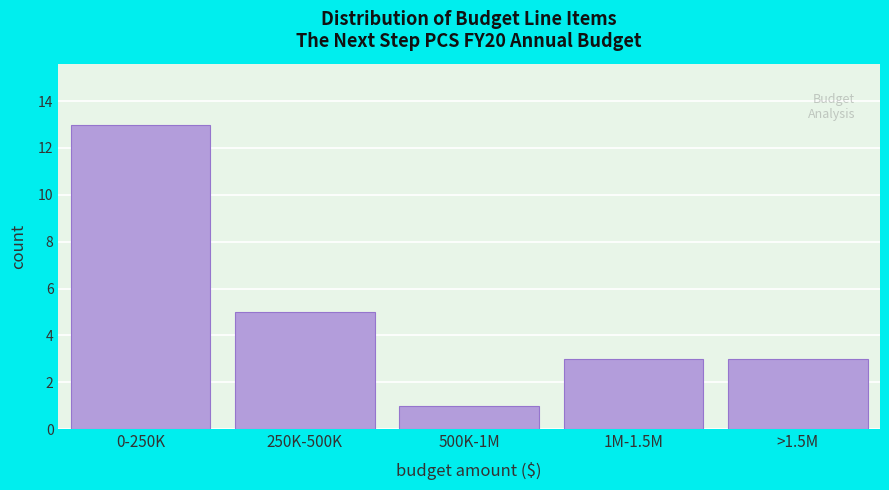

Reading left to right, extract all data points from this chart.

13	5	1	3	3